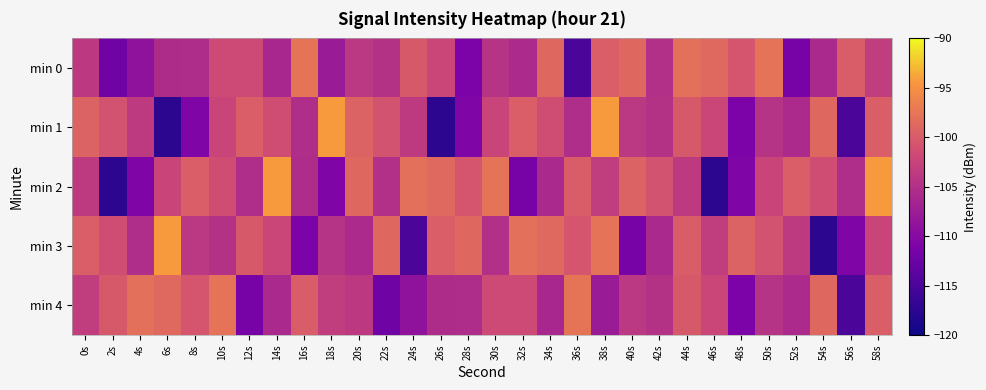

What is the difference between the highest and lowest values at 14s?

11.9